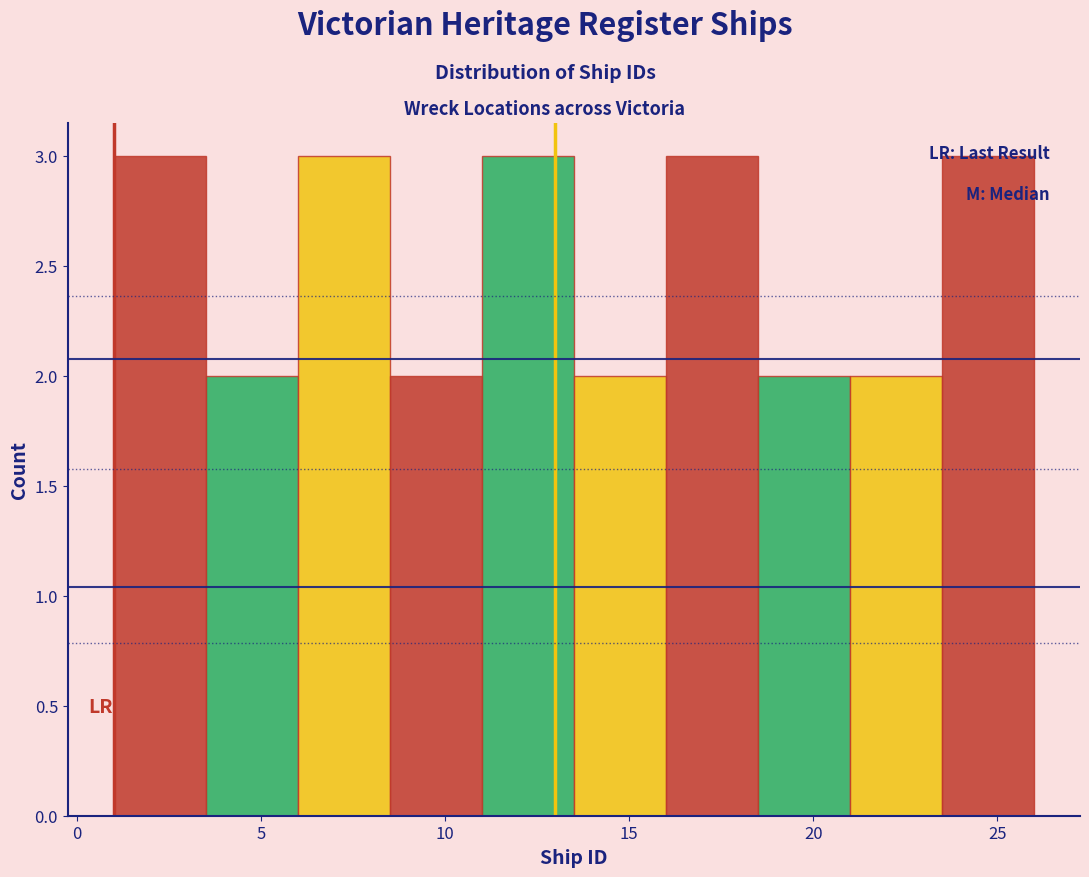

Reading left to right, list every bar in this chart as the range it spans on the x-axis followed by its height. The values are not printed on the chart, so give them approximately, as read against the axis.

1.0 to 3.5: 3
3.5 to 6.0: 2
6.0 to 8.5: 3
8.5 to 11.0: 2
11.0 to 13.5: 3
13.5 to 16.0: 2
16.0 to 18.5: 3
18.5 to 21.0: 2
21.0 to 23.5: 2
23.5 to 26.0: 3